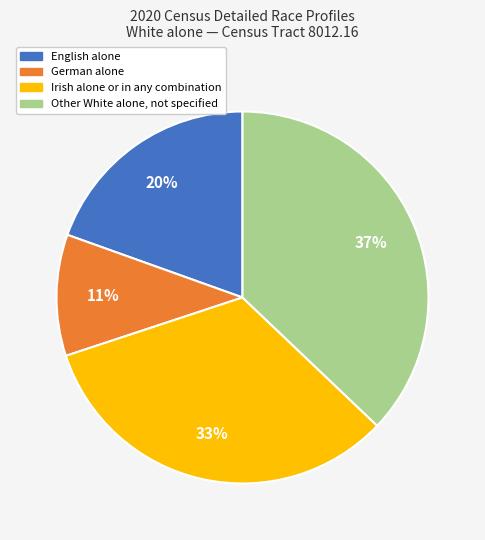

What percentage is the English alone slice, to the nearest percent?

20%